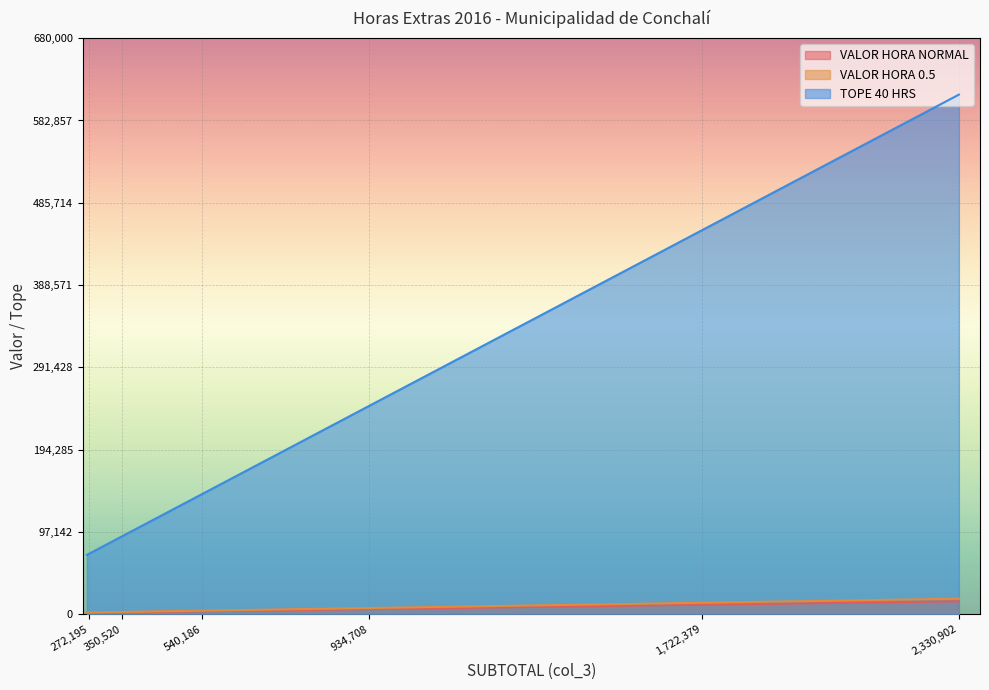

Is it true that TOPE 40 HRS equals 21754.7 at 1976922?

False